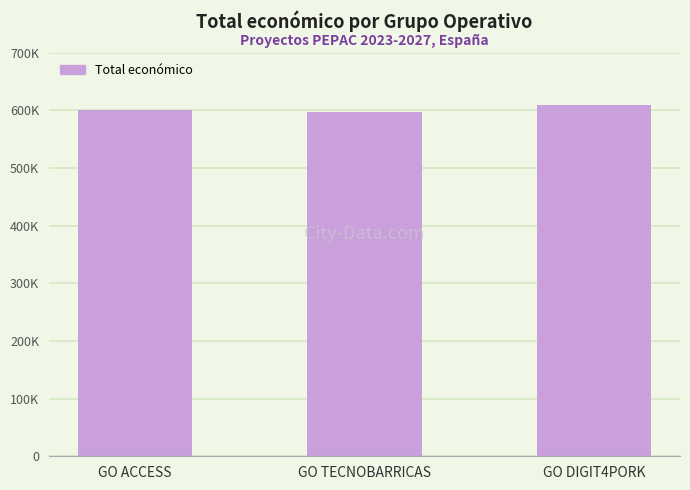

Approximately how many times larger is the value at GO ACCESS compared to GO DIGIT4PORK?

1.0